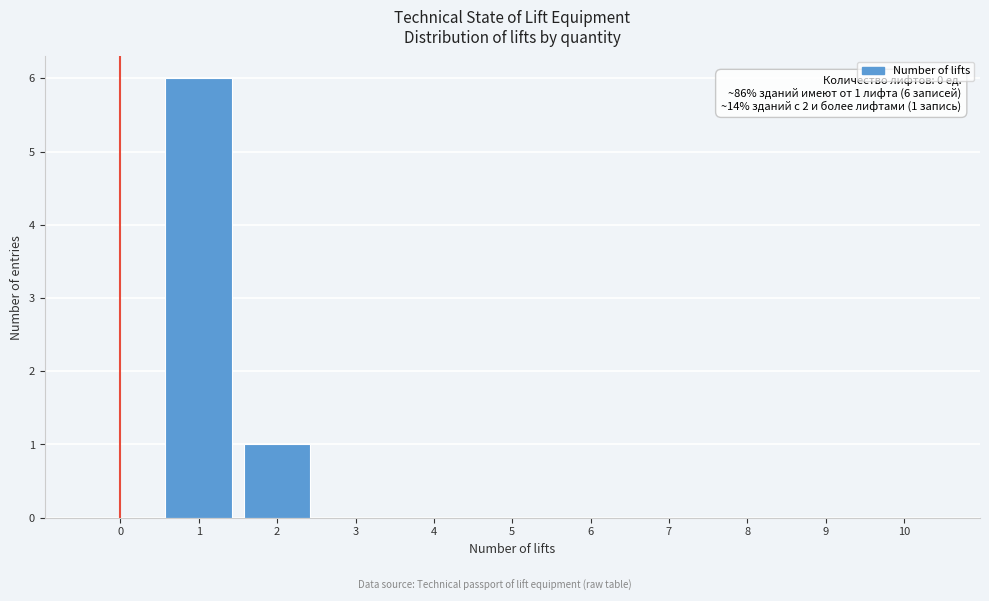

Reading left to right, what are all the values shown in this chart?

0=0	1=6	2=1	3=0	4=0	5=0	6=0	7=0	8=0	9=0	10=0